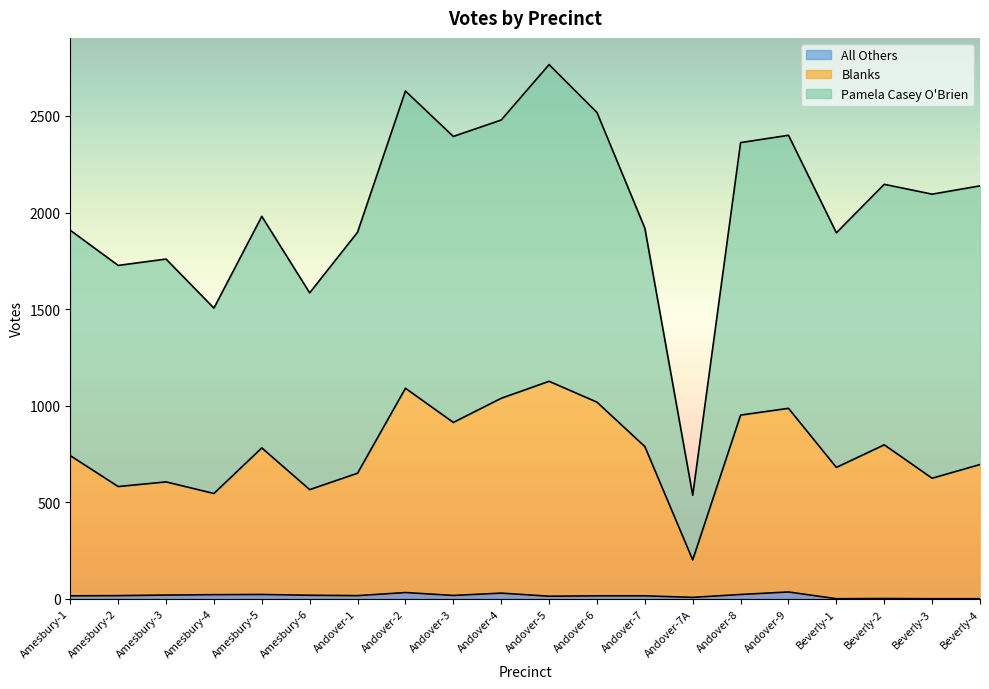

True or false: Blanks and Total Votes Cast cross at least once.

False